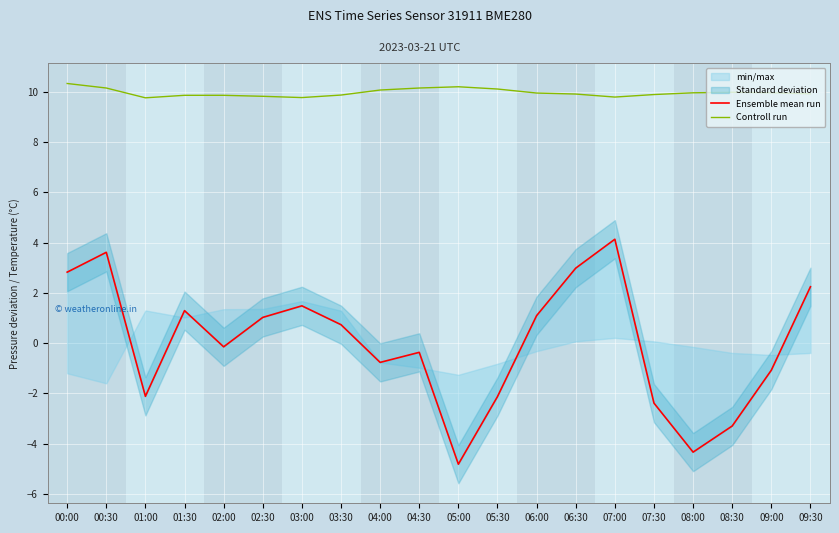

Which series has the widest spread of values?

Ensemble mean run